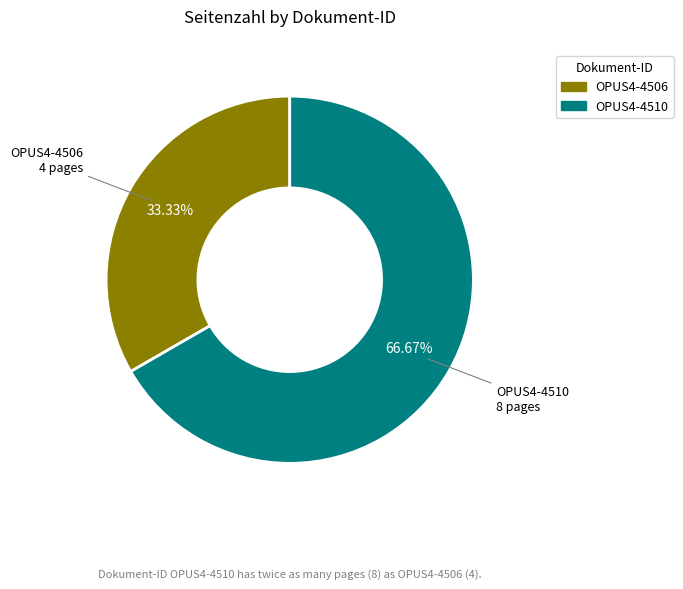

What is the smallest slice in the pie chart?

OPUS4-4506